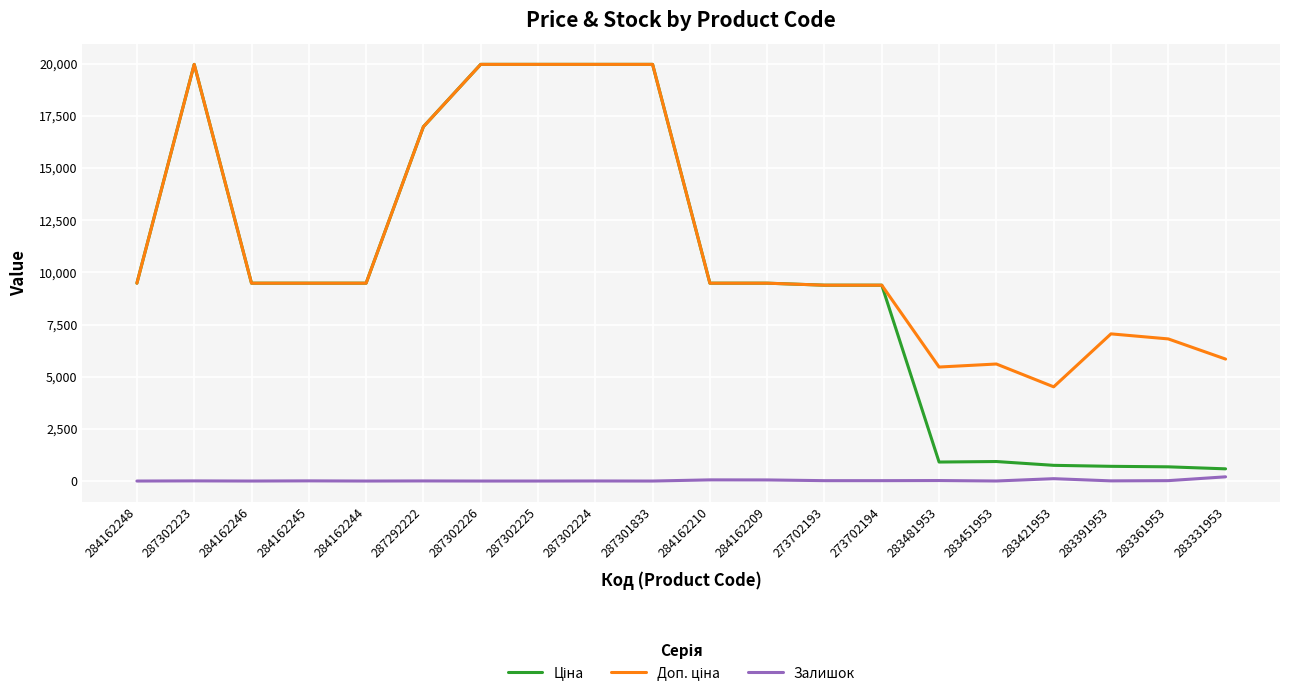

What is the total value across all series at 287302226?

39928.3